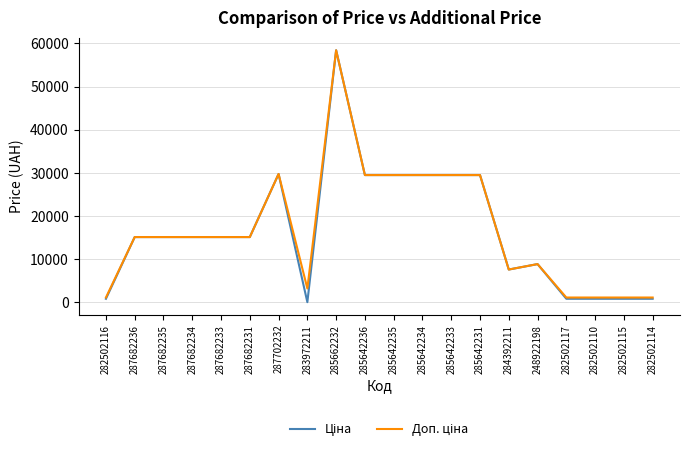

At which category is the sum across all series the highest?

285662232